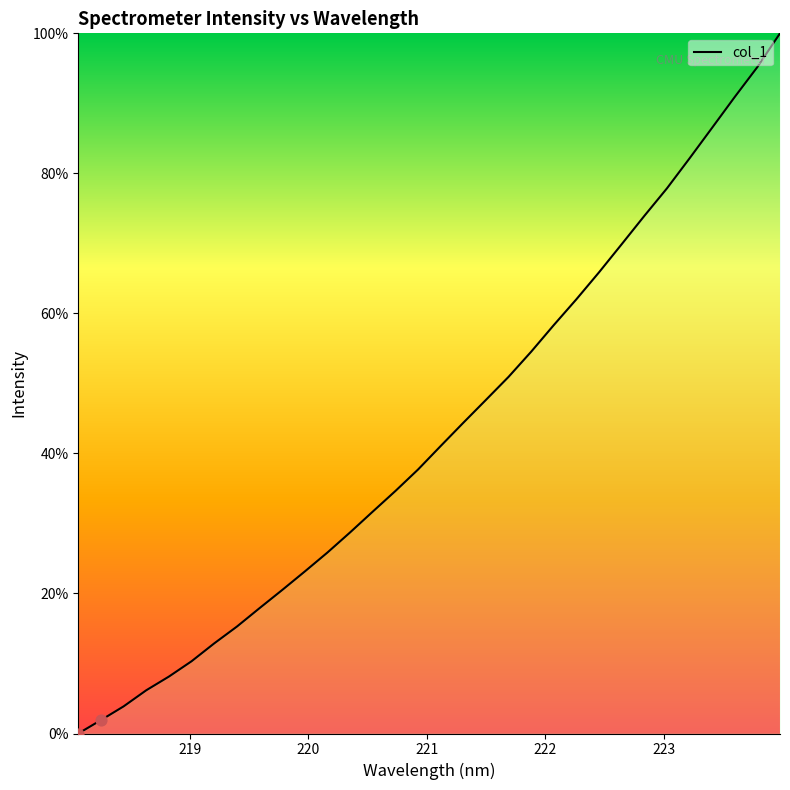

What is the greatest value displayed?

100.0